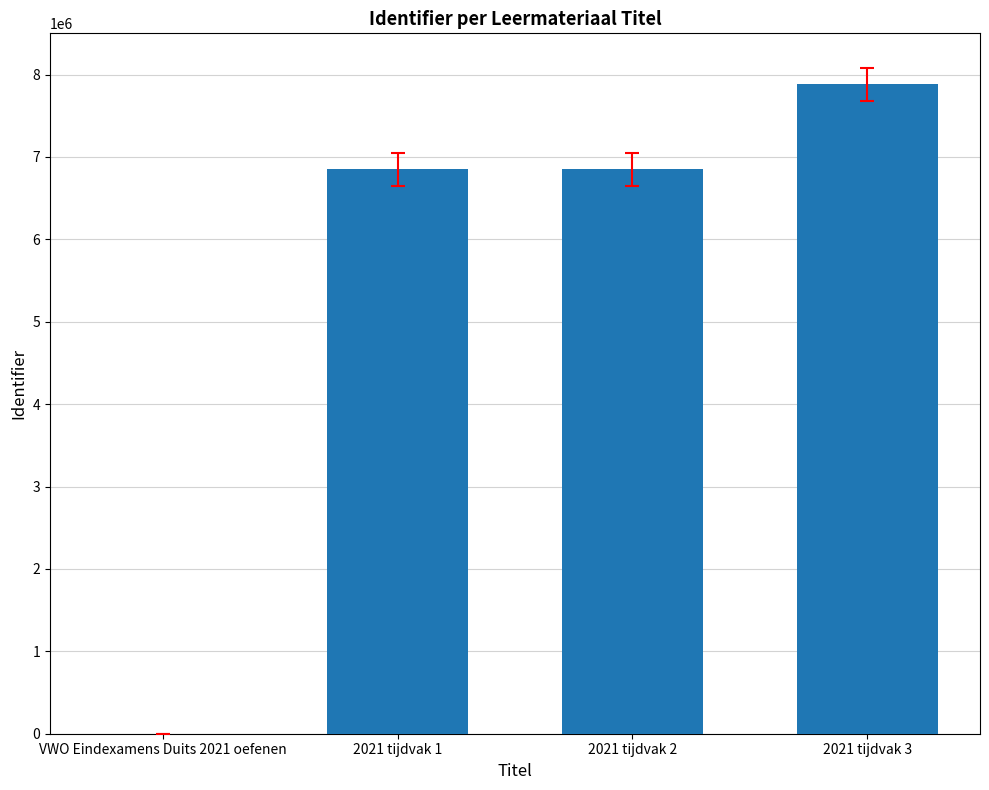

What is the sum of all values?

21576223